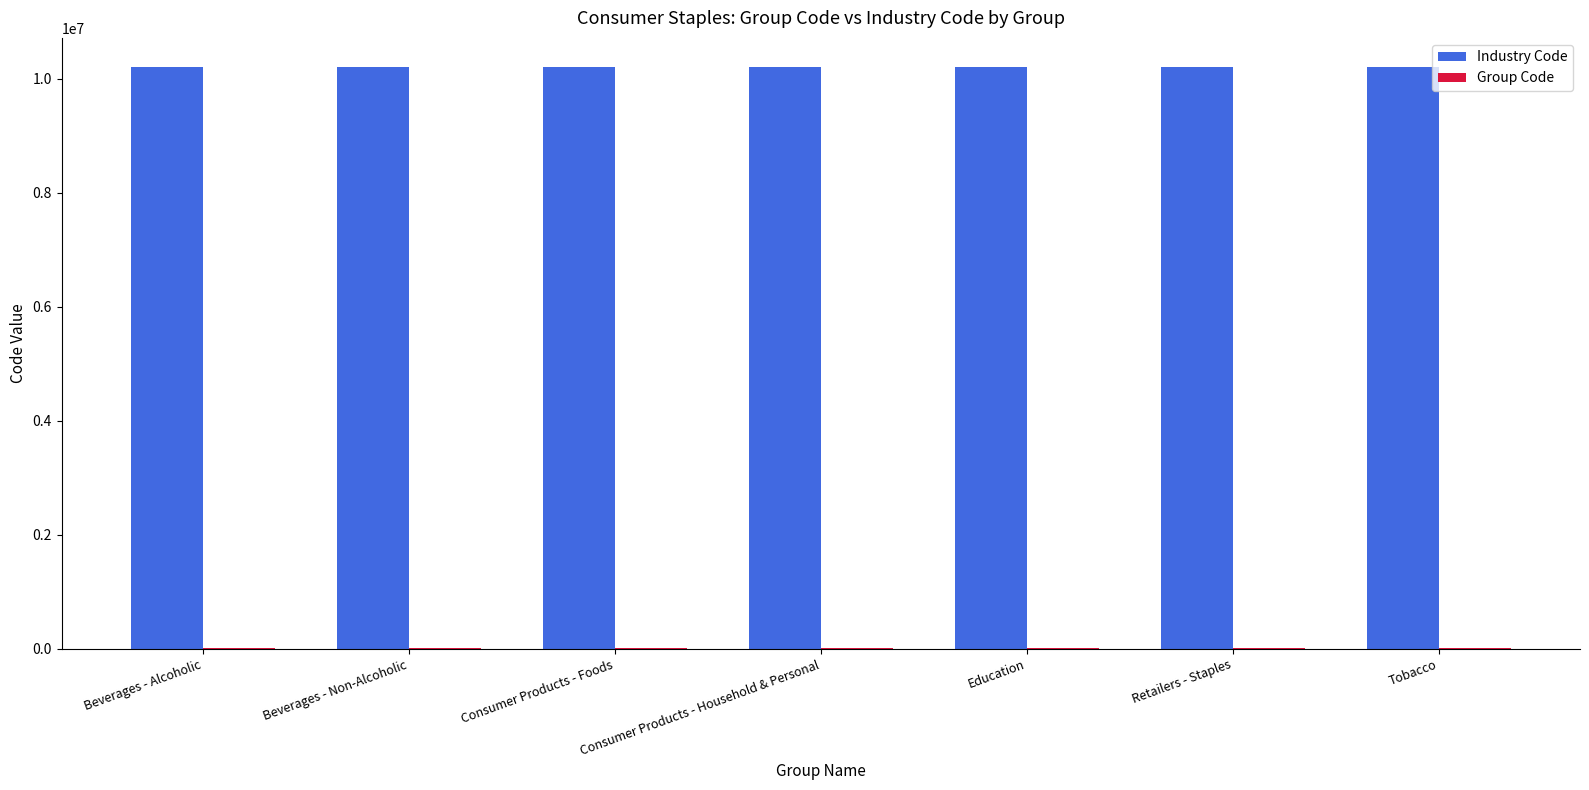

How many data points does each series have?

7